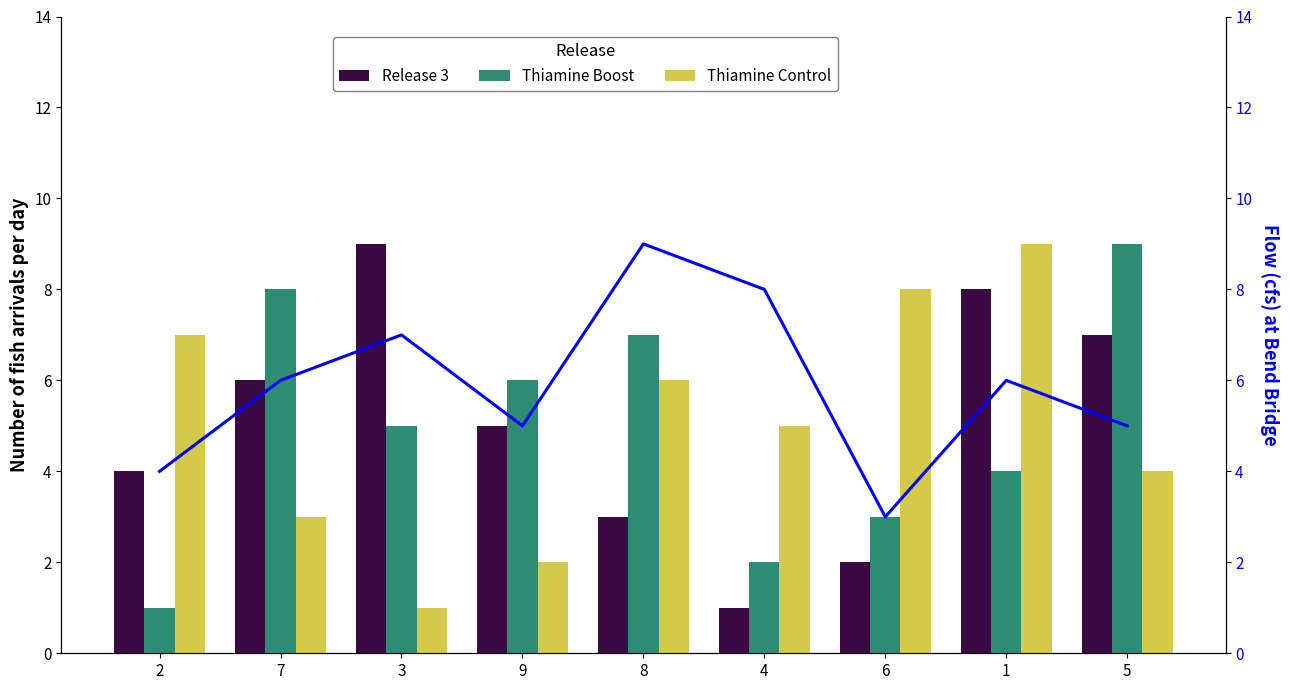

What is the label of the 4th bar from the right?

4